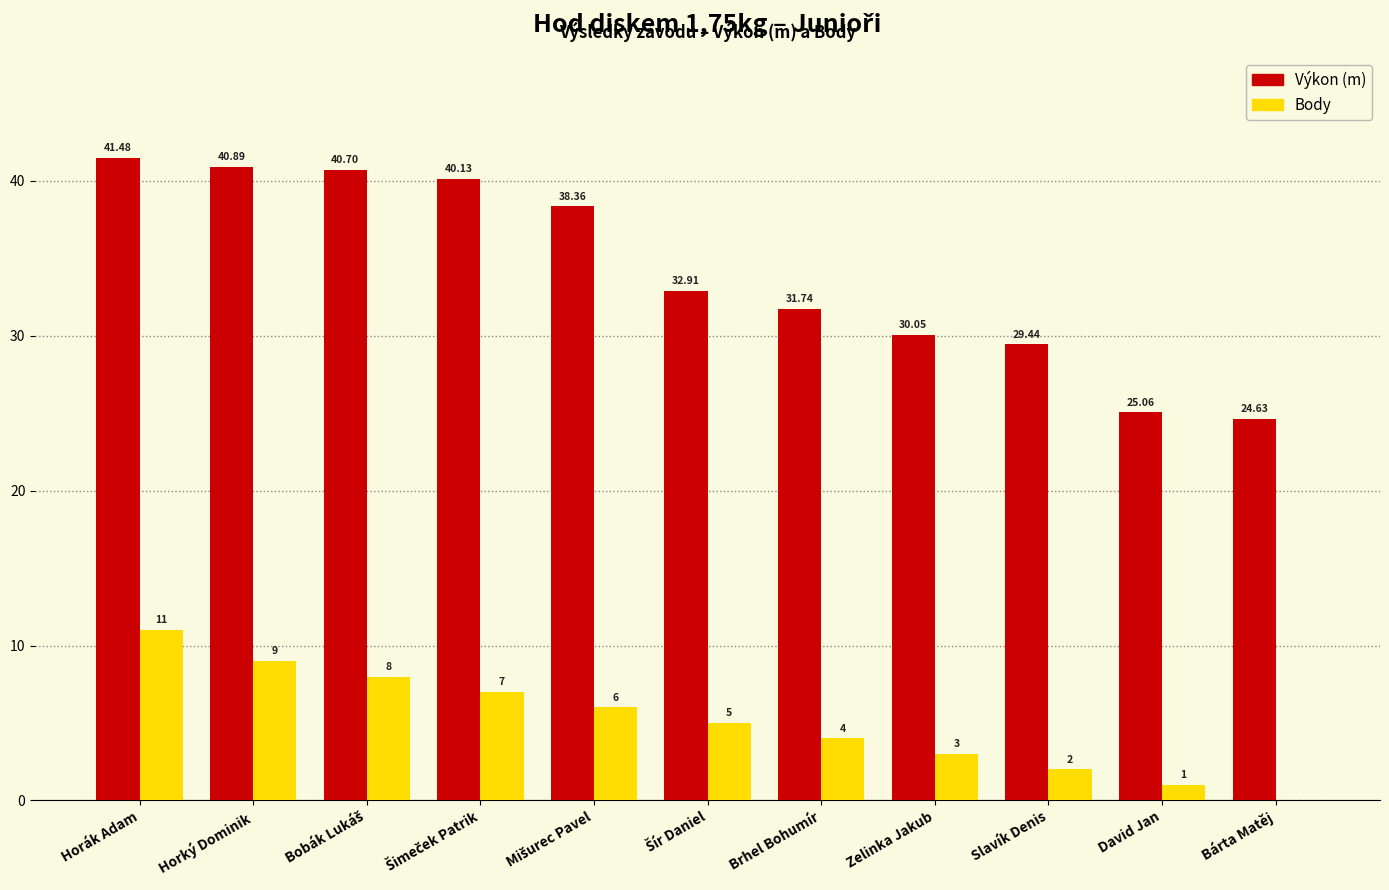

What is the sum of all Výkon (m) values?

375.4